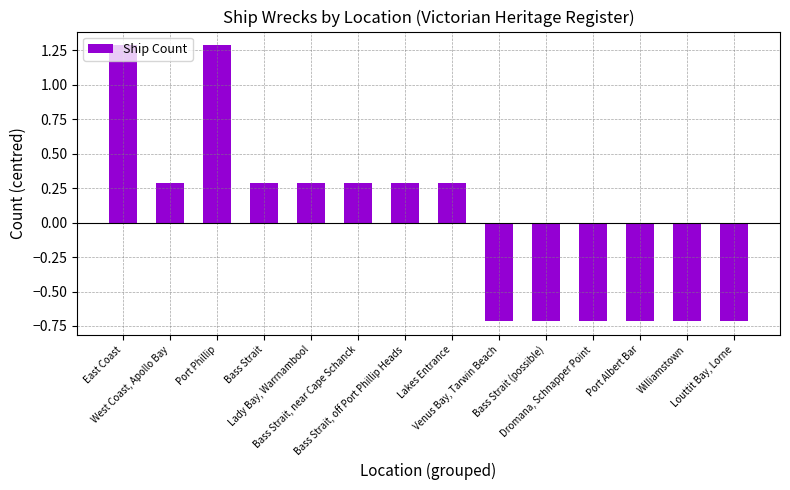

Count the values in the range 0 to 1.

6